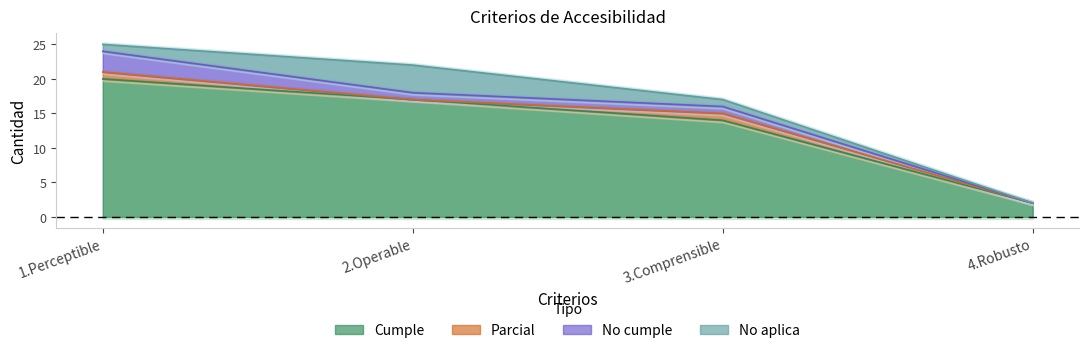

After their last crossing, which series has the higher values: No aplica or No cumple?

No aplica